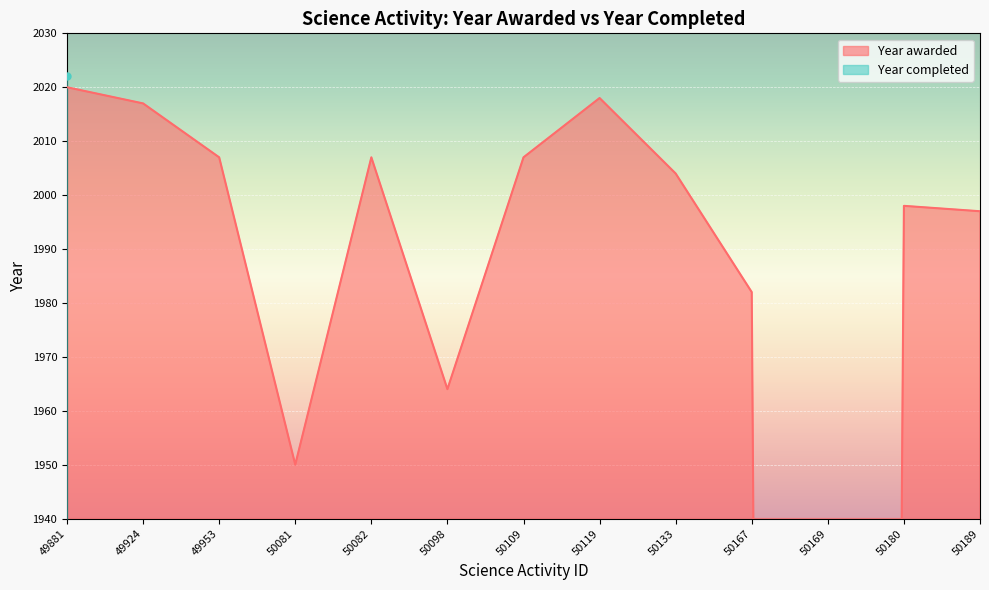

List the labels in order of value, largest first.

49881, 50119, 49924, 49953, 50082, 50109, 50133, 50180, 50189, 50167, 50098, 50081, 50169